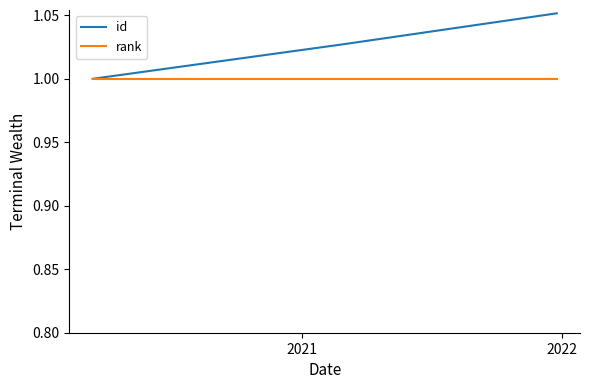

Rank the series by their average value, from lowest to highest.

rank, id